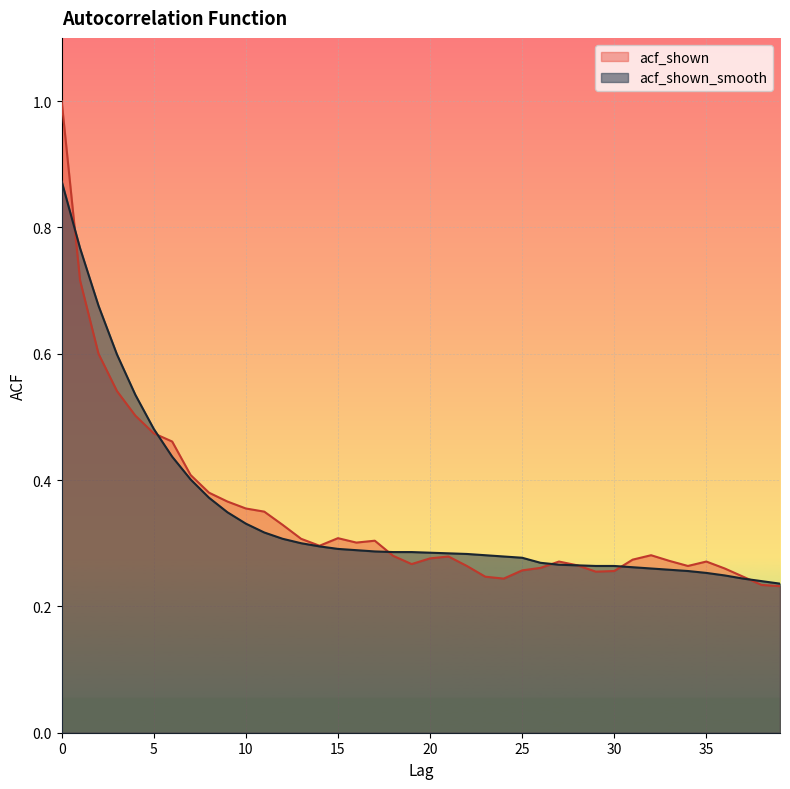

How many intersections are there between acf_shown_smooth and acf_shown?

6